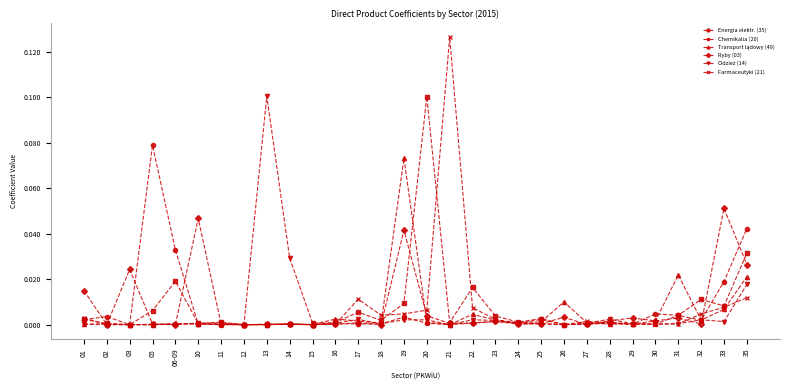

Where is the first local minimum for Energia elektr. (35)?

03